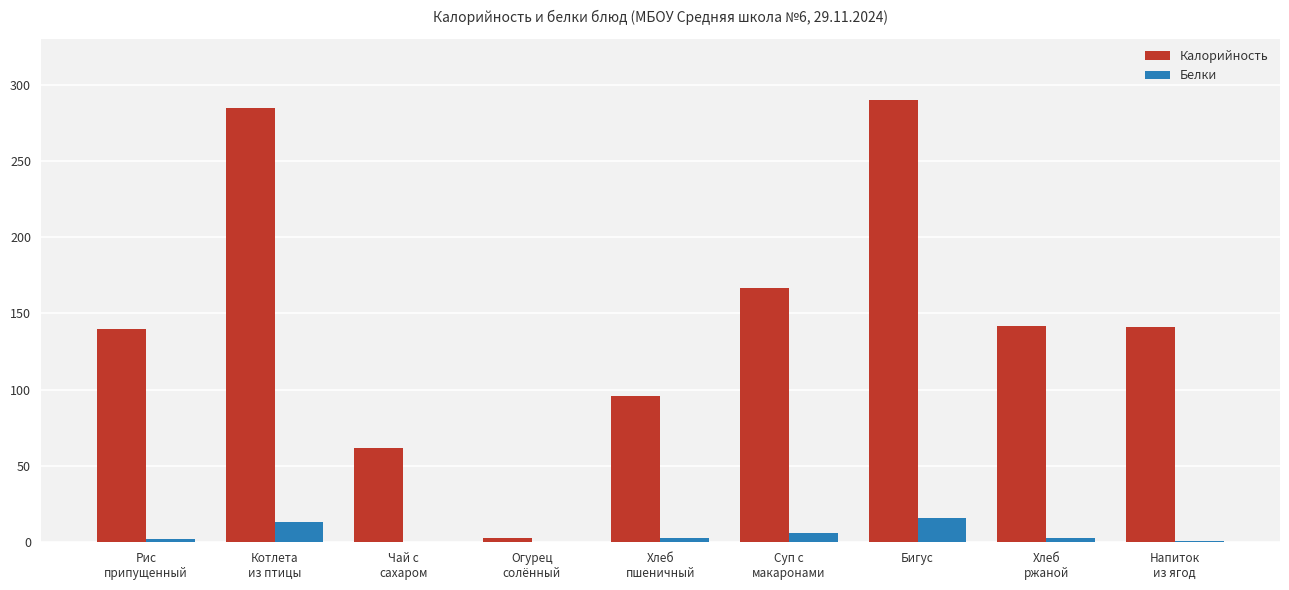

How many series are shown in this chart?

2